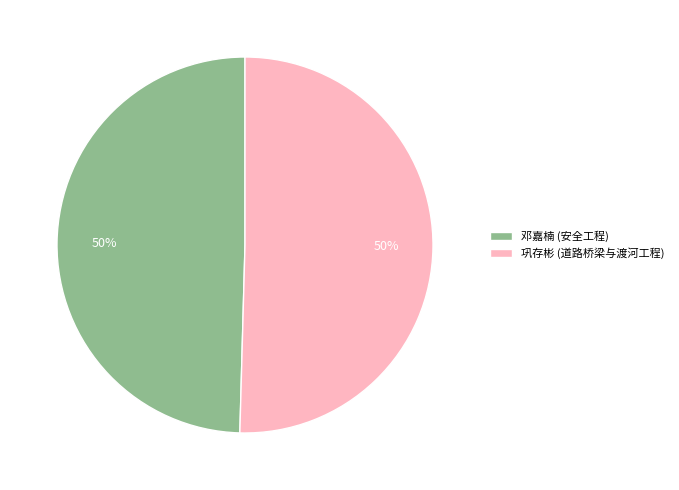

The 邓嘉楠 (安全工程) slice represents 50% of the pie. True or false?

True